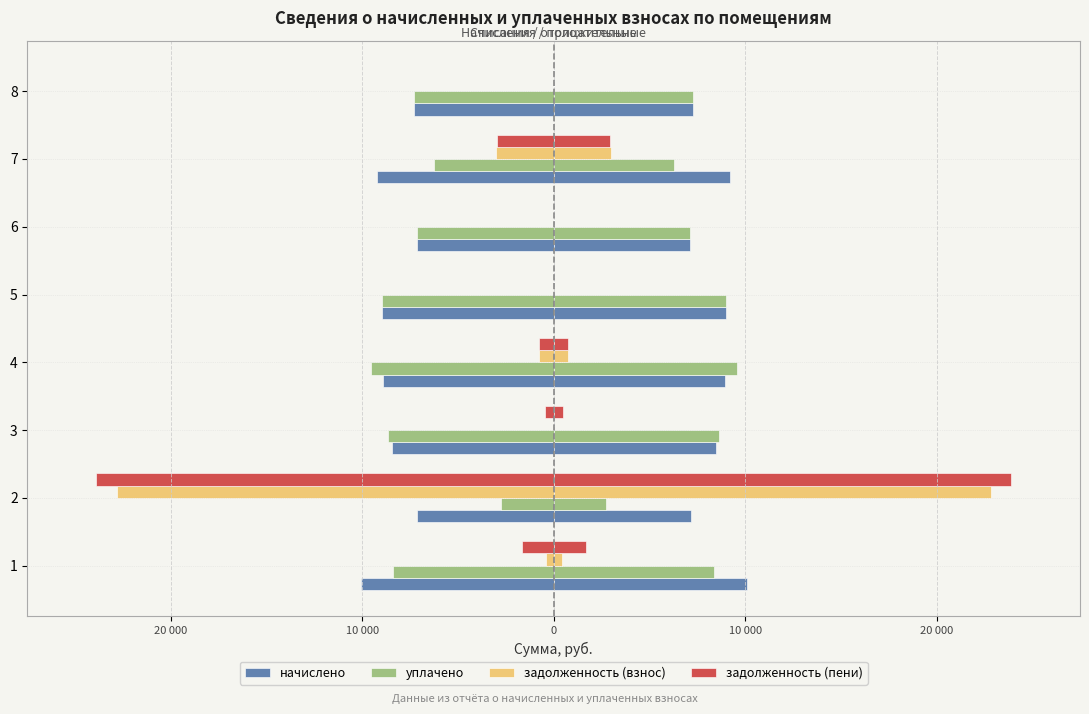

Which series has the largest range (max minus min)?

задолженность (пени)